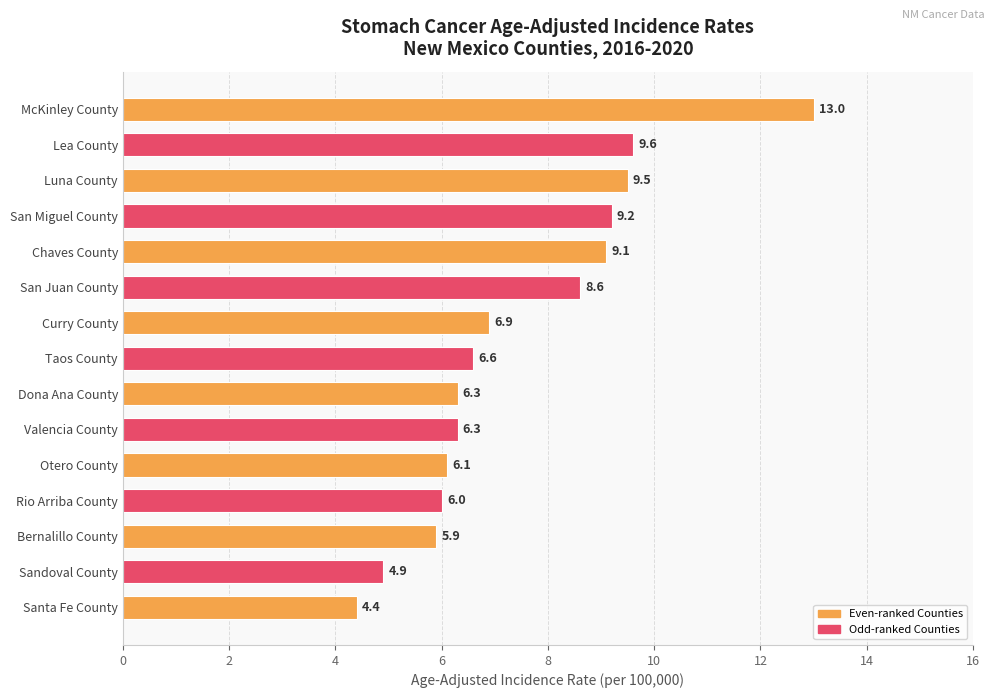

At which label is the value closest to 8?

San Juan County